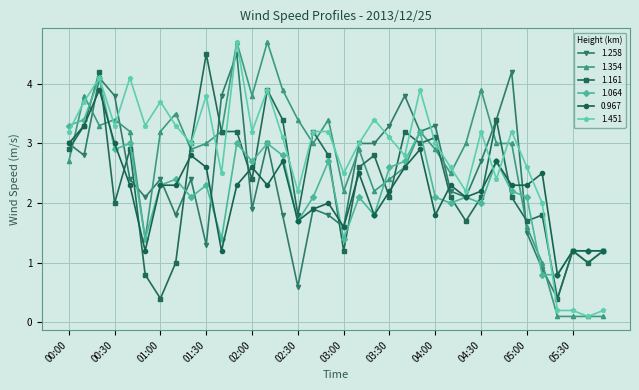

What is the maximum value shown in the chart?

4.7